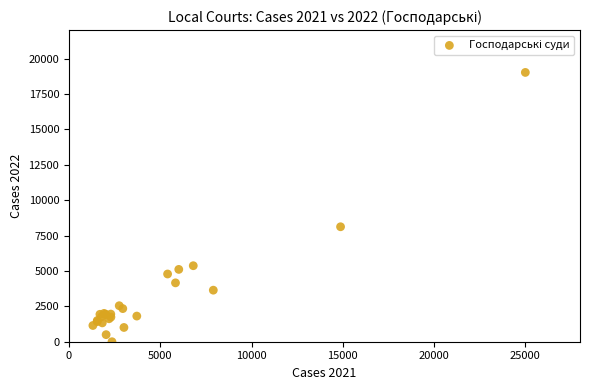

What Y value in the scatter plot is closest to 9513?

8122